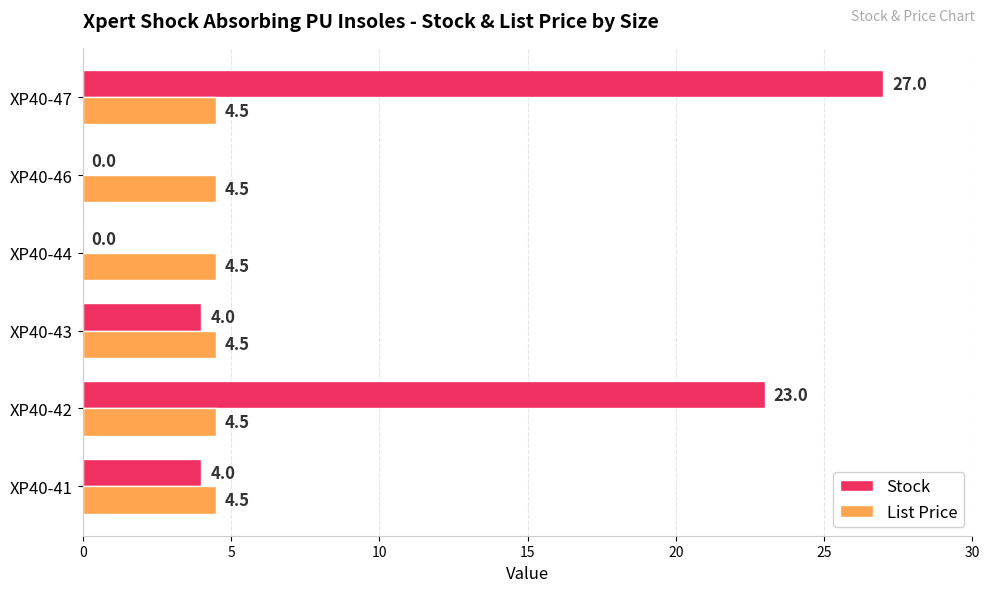

At which label does Stock reach its peak?

XP40-47